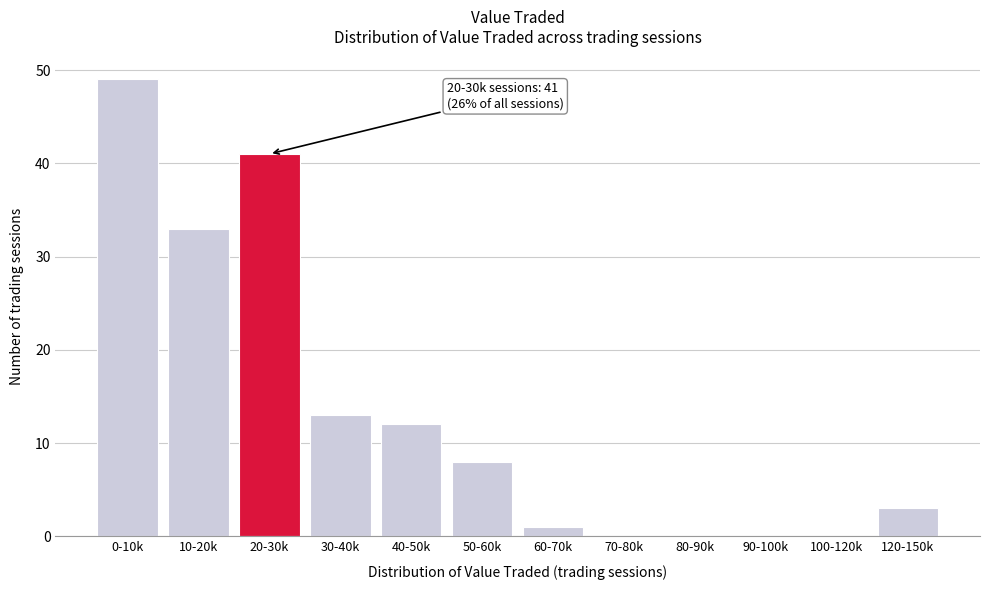

Reading right to left, list all the values displayed in this chart.

120-150k=3	100-120k=0	90-100k=0	80-90k=0	70-80k=0	60-70k=1	50-60k=8	40-50k=12	30-40k=13	20-30k=41	10-20k=33	0-10k=49